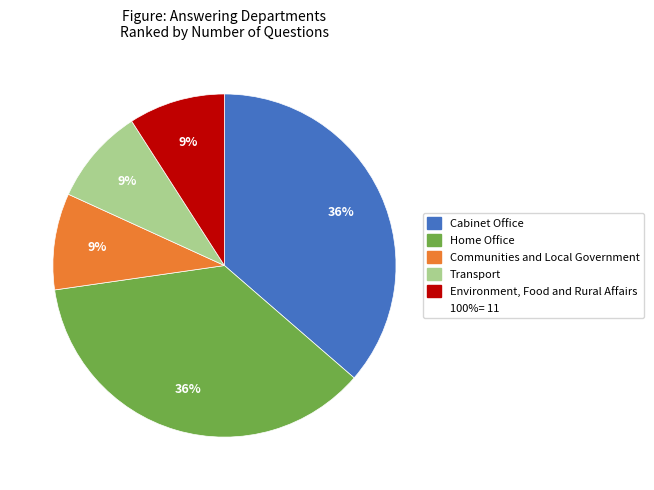

To the nearest percent, what is the average slice percentage?

20%